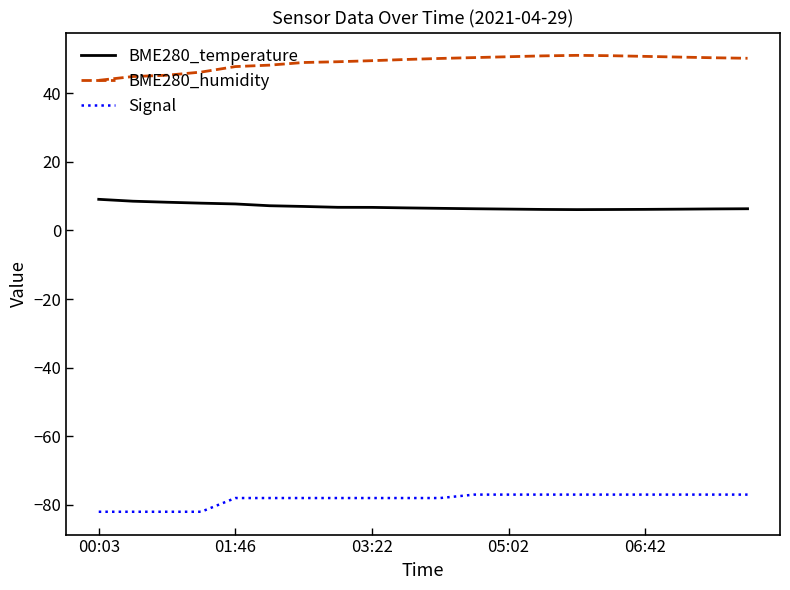

What is the difference between the maximum and minimum values in the BME280_humidity series?

7.3